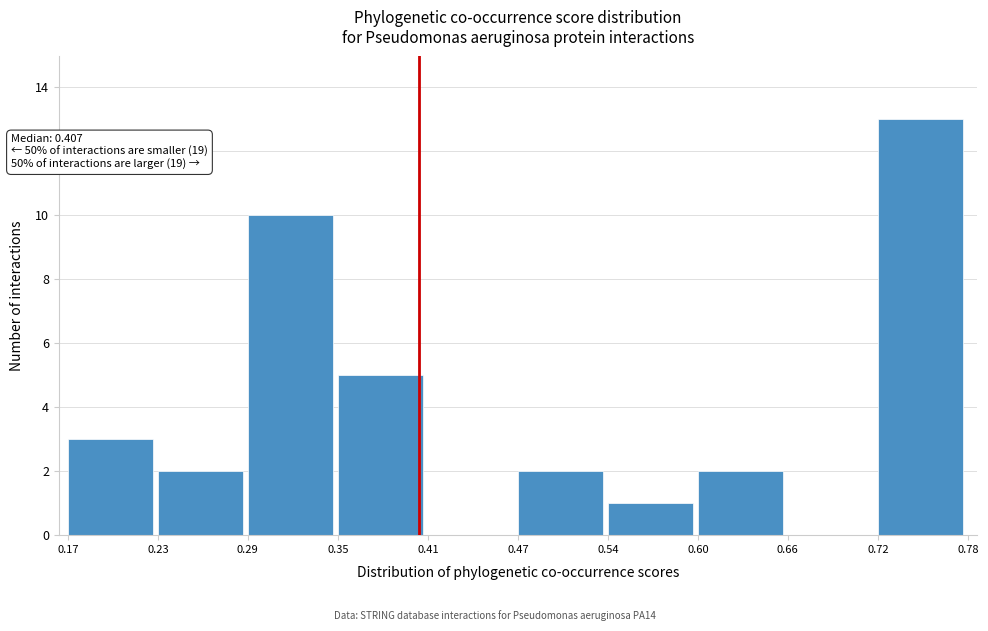

Which range on the x-axis has the tallest bar?

0.72 to 0.78